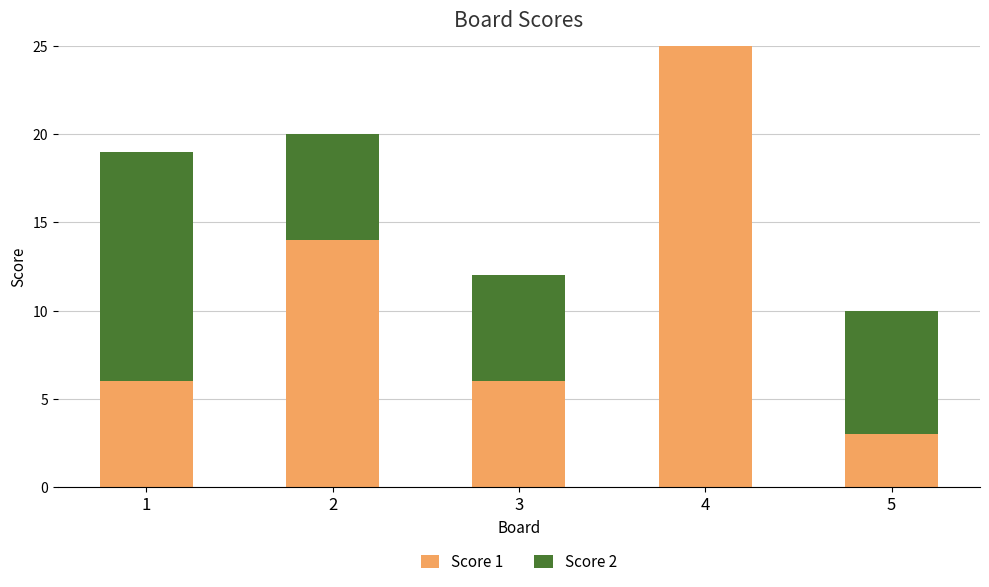

What is the maximum value for Score 1?

25